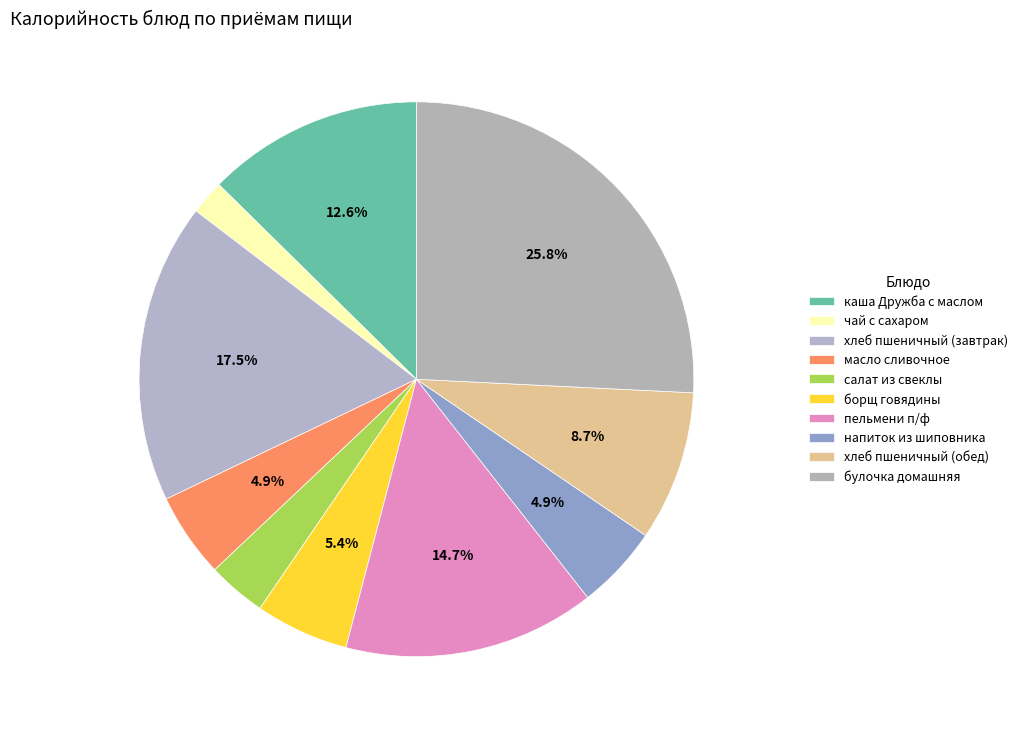

To the nearest percent, what is the average slice percentage?

10%